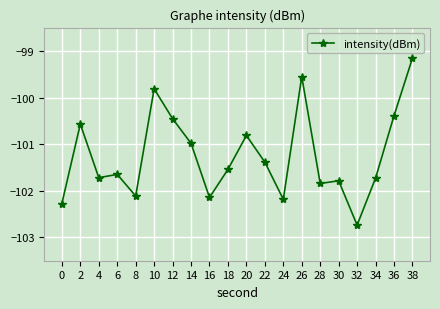

Count the number of data series in this chart.

1